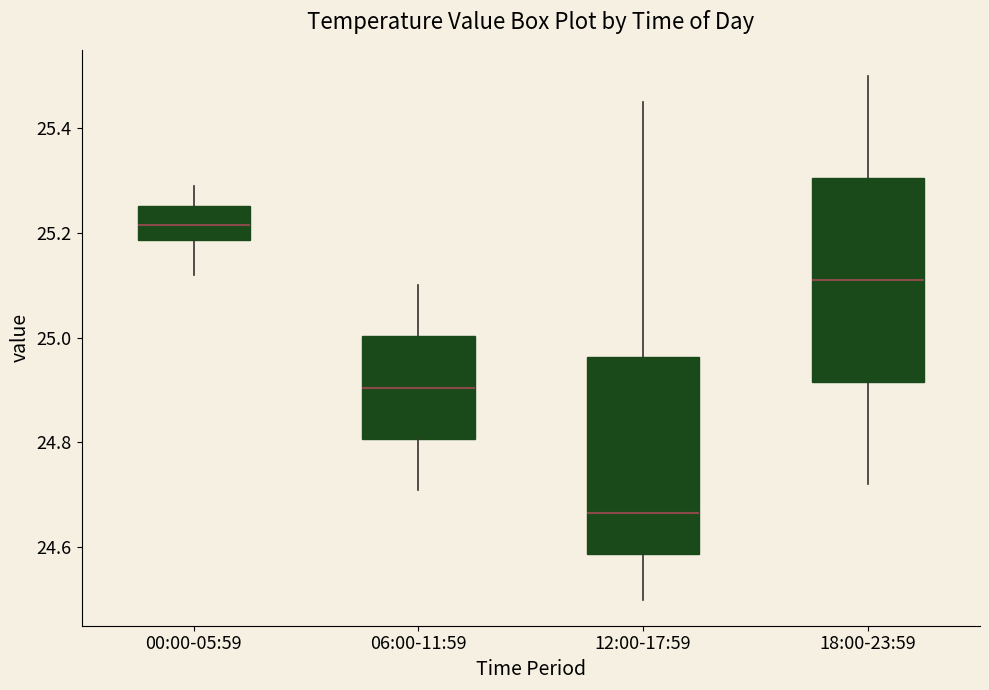

Reading left to right, read every box against the y-axis: the position of its median line, the range the box covers, and the ends of its whiskers. The values are not printed on the chart, so give them approximately, as read against the axis.

00:00-05:59: median 25.22, box 25.18 to 25.26, whiskers 25.12 to 25.30
06:00-11:59: median 24.90, box 24.80 to 25.00, whiskers 24.72 to 25.10
12:00-17:59: median 24.66, box 24.58 to 24.96, whiskers 24.50 to 25.46
18:00-23:59: median 25.12, box 24.92 to 25.30, whiskers 24.72 to 25.50